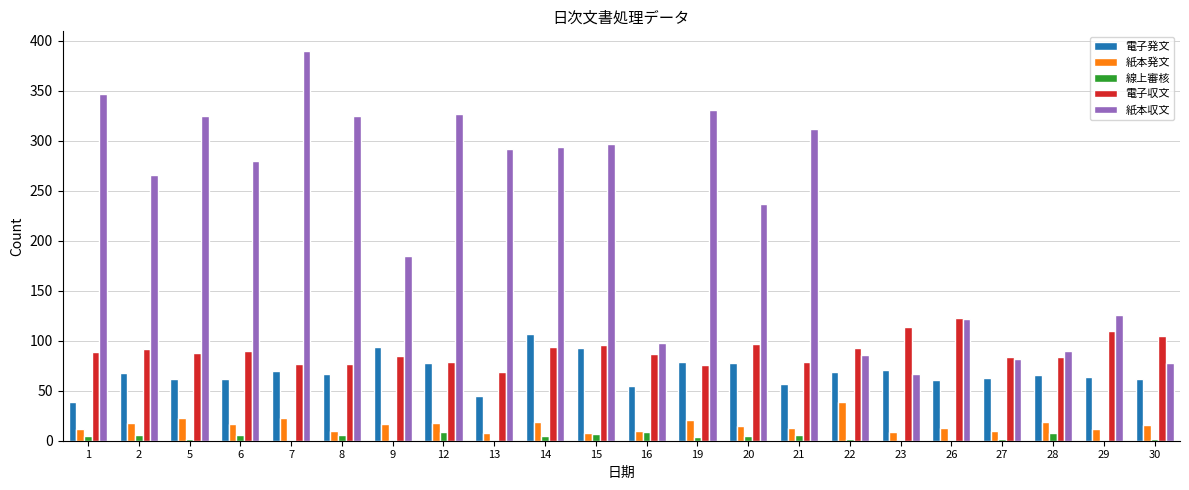

At which category is the sum across all series the highest?

7